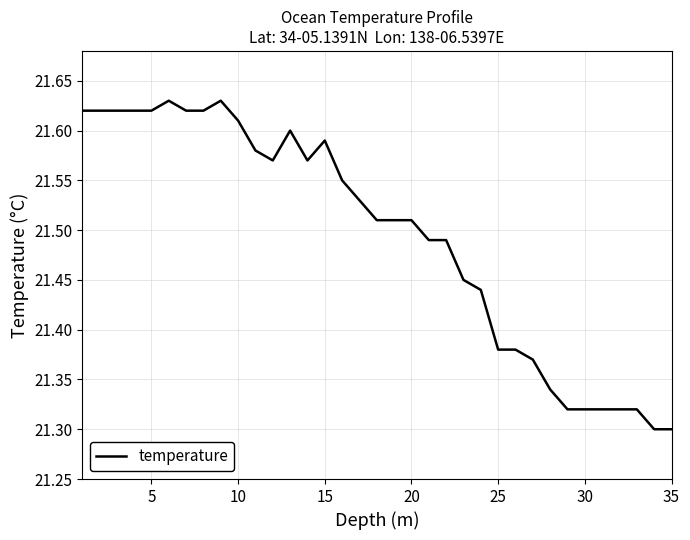

Does the chart have visible grid lines?

Yes